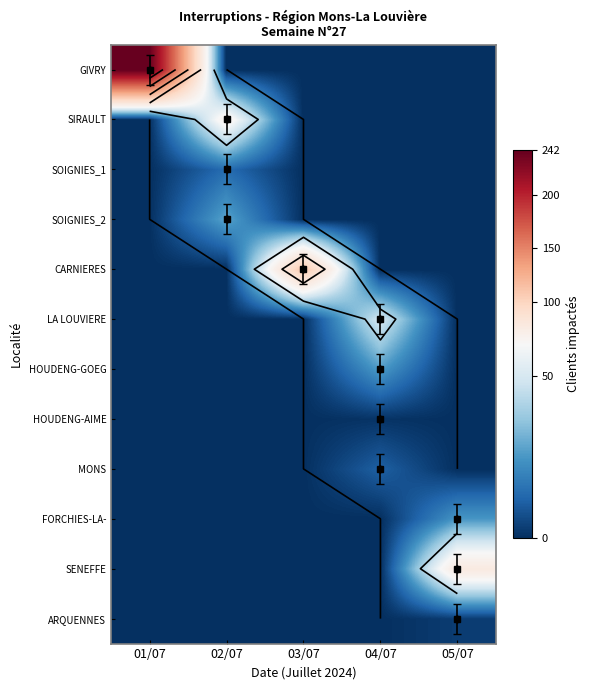

What is the maximum value shown in the chart?

242